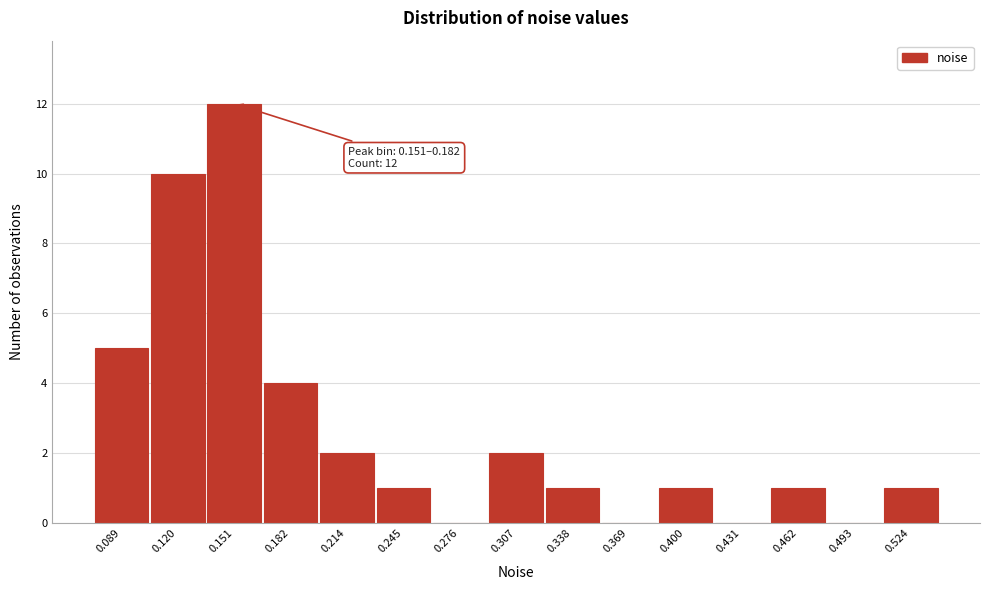

Reading left to right, transcribe all the data shown in this chart.

0.089=5	0.120=10	0.151=12	0.182=4	0.214=2	0.245=1	0.276=0	0.307=2	0.338=1	0.369=0	0.400=1	0.431=0	0.462=1	0.493=0	0.524=1